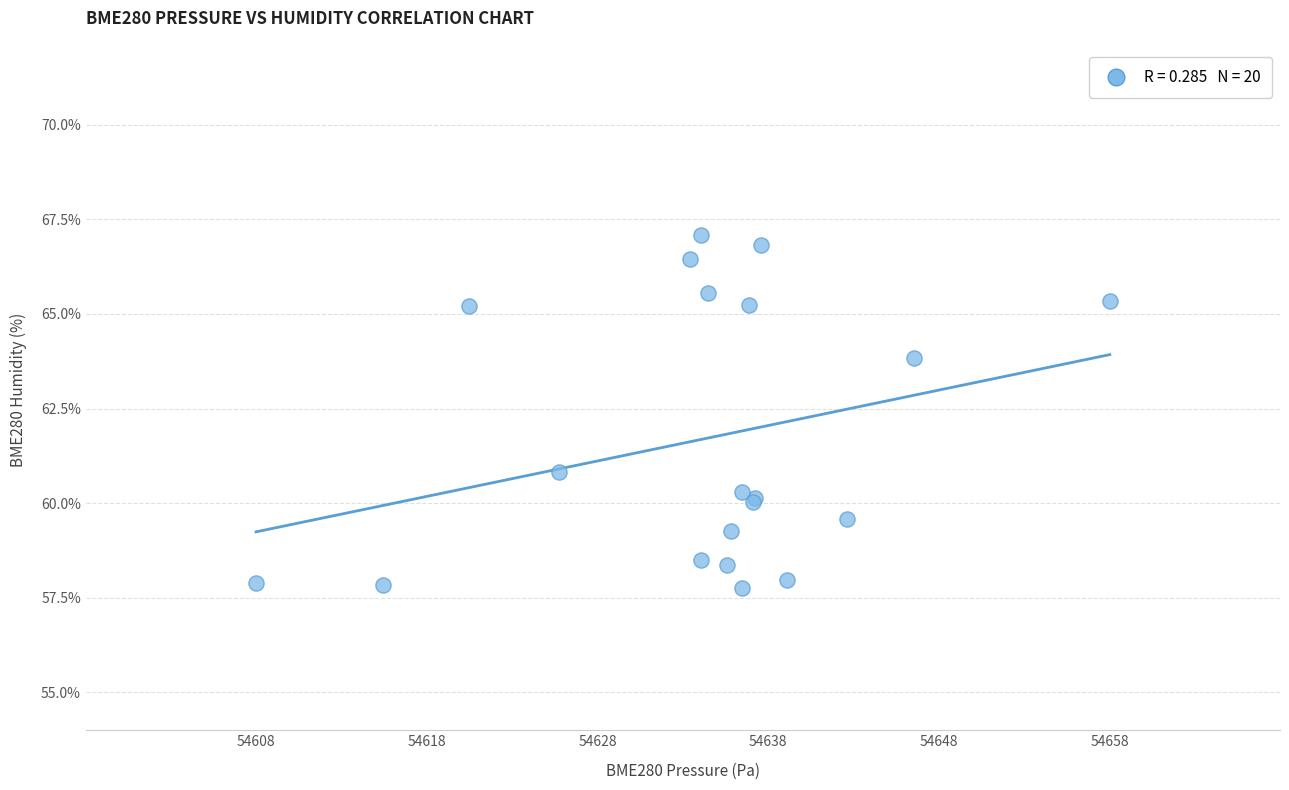

What Y value in the scatter plot is closest to 62?

60.8